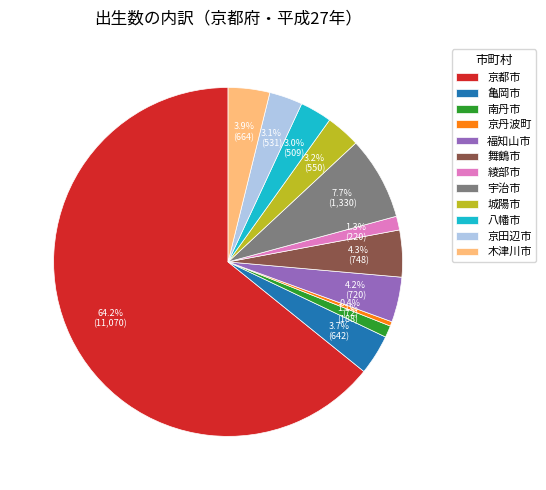

To the nearest percent, what is the difference between the 南丹市 and 宇治市 slice percentages?

7%